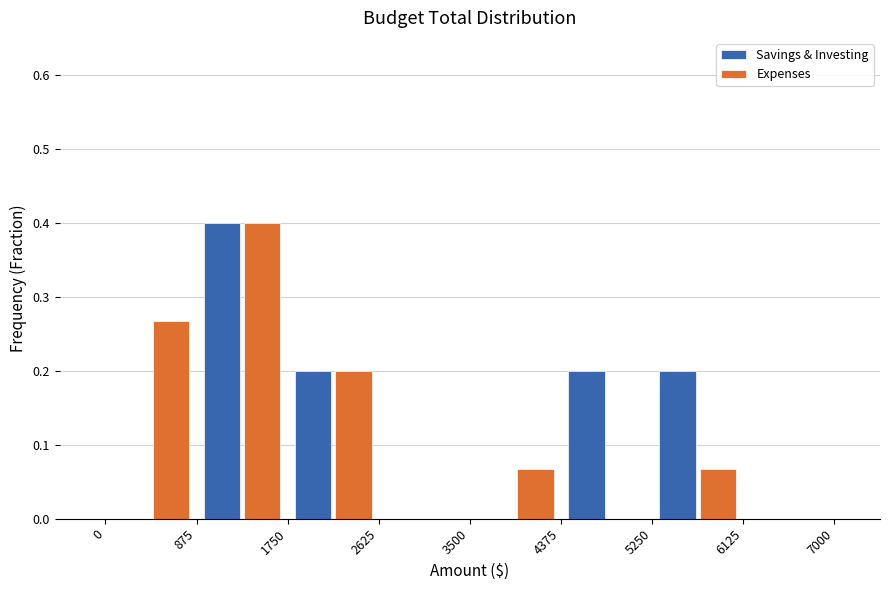

What is the height of the Savings & Investing bar covering 5250 to 6125 on the x-axis? The values are not printed on the chart, so give them approximately, as read against the axis.

0.20